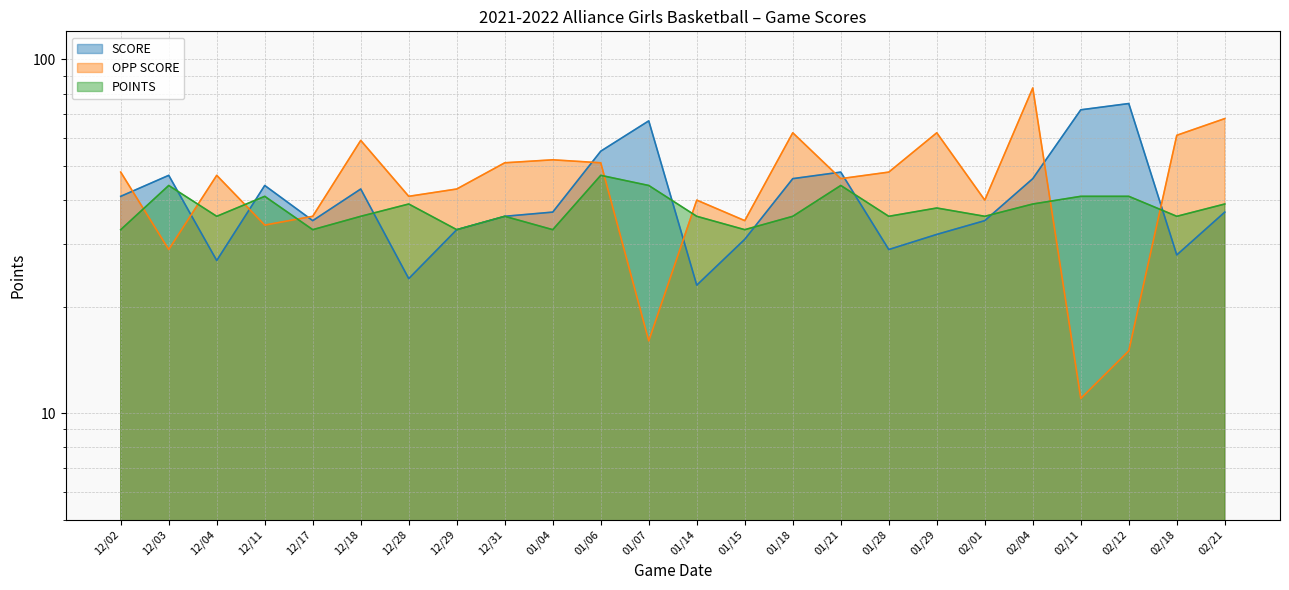

What are all the series names shown in the legend?

SCORE, OPP SCORE, POINTS